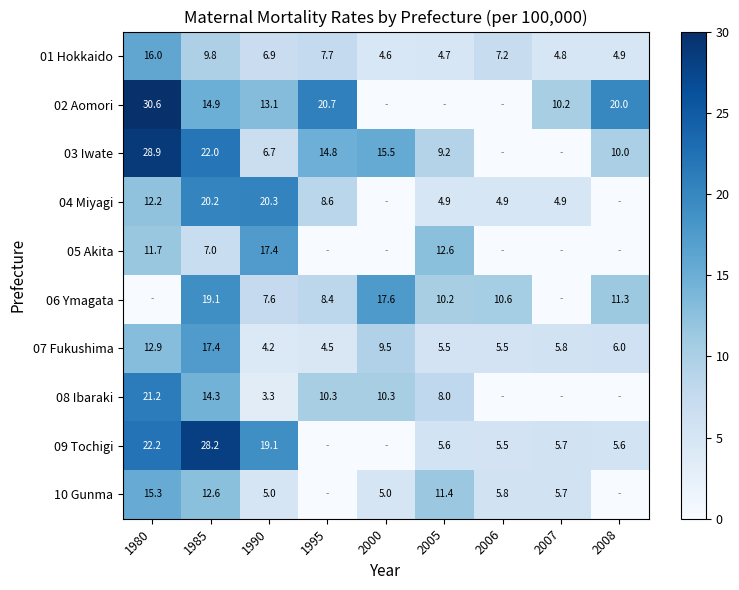

The value of 08 Ibaraki at 1995 is 2.5. True or false?

False